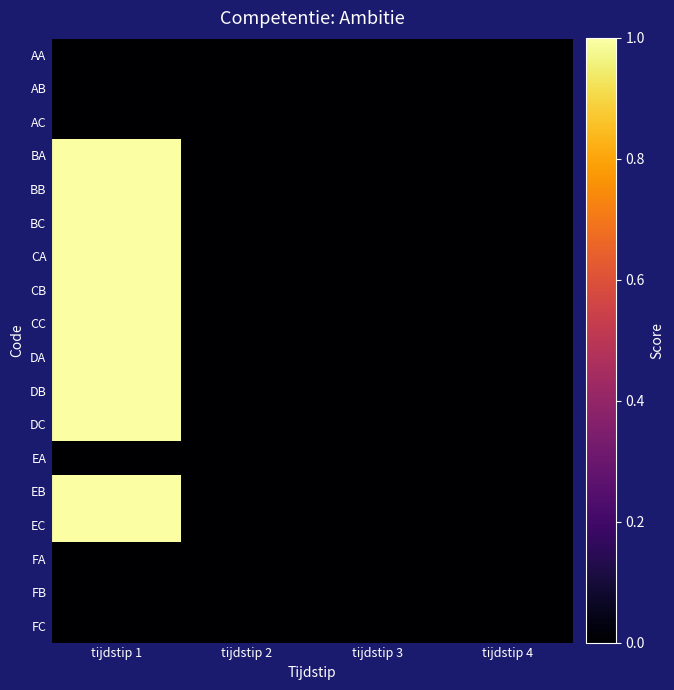

Reading right to left, extract all data points from this chart.

AA: tijdstip 4=0	tijdstip 3=0	tijdstip 2=0	tijdstip 1=0
AB: tijdstip 4=0	tijdstip 3=0	tijdstip 2=0	tijdstip 1=0
AC: tijdstip 4=0	tijdstip 3=0	tijdstip 2=0	tijdstip 1=0
BA: tijdstip 4=0	tijdstip 3=0	tijdstip 2=0	tijdstip 1=1
BB: tijdstip 4=0	tijdstip 3=0	tijdstip 2=0	tijdstip 1=1
BC: tijdstip 4=0	tijdstip 3=0	tijdstip 2=0	tijdstip 1=1
CA: tijdstip 4=0	tijdstip 3=0	tijdstip 2=0	tijdstip 1=1
CB: tijdstip 4=0	tijdstip 3=0	tijdstip 2=0	tijdstip 1=1
CC: tijdstip 4=0	tijdstip 3=0	tijdstip 2=0	tijdstip 1=1
DA: tijdstip 4=0	tijdstip 3=0	tijdstip 2=0	tijdstip 1=1
DB: tijdstip 4=0	tijdstip 3=0	tijdstip 2=0	tijdstip 1=1
DC: tijdstip 4=0	tijdstip 3=0	tijdstip 2=0	tijdstip 1=1
EA: tijdstip 4=0	tijdstip 3=0	tijdstip 2=0	tijdstip 1=0
EB: tijdstip 4=0	tijdstip 3=0	tijdstip 2=0	tijdstip 1=1
EC: tijdstip 4=0	tijdstip 3=0	tijdstip 2=0	tijdstip 1=1
FA: tijdstip 4=0	tijdstip 3=0	tijdstip 2=0	tijdstip 1=0
FB: tijdstip 4=0	tijdstip 3=0	tijdstip 2=0	tijdstip 1=0
FC: tijdstip 4=0	tijdstip 3=0	tijdstip 2=0	tijdstip 1=0